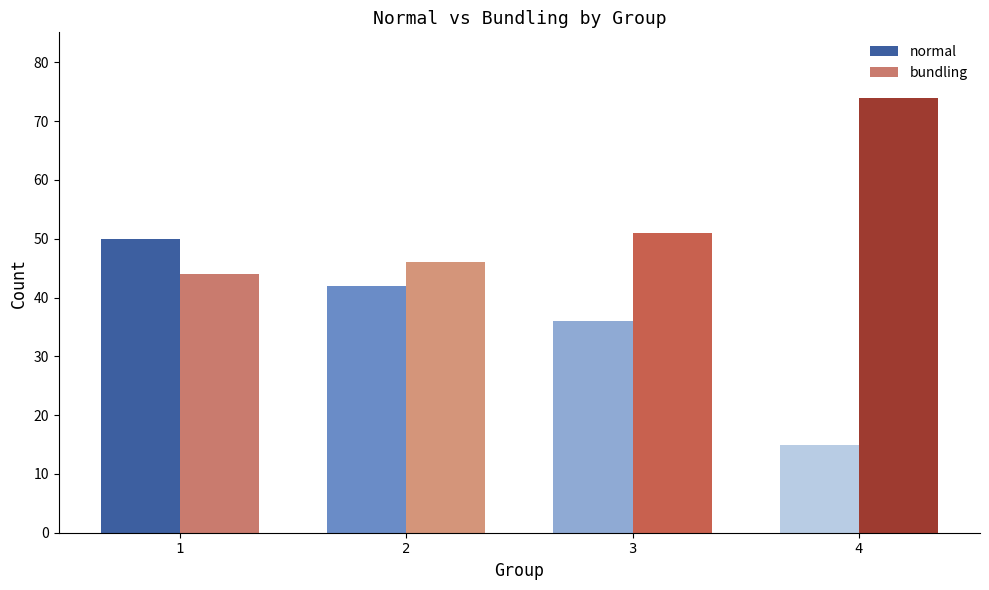

At how many categories does at least one series exceed 68?

1